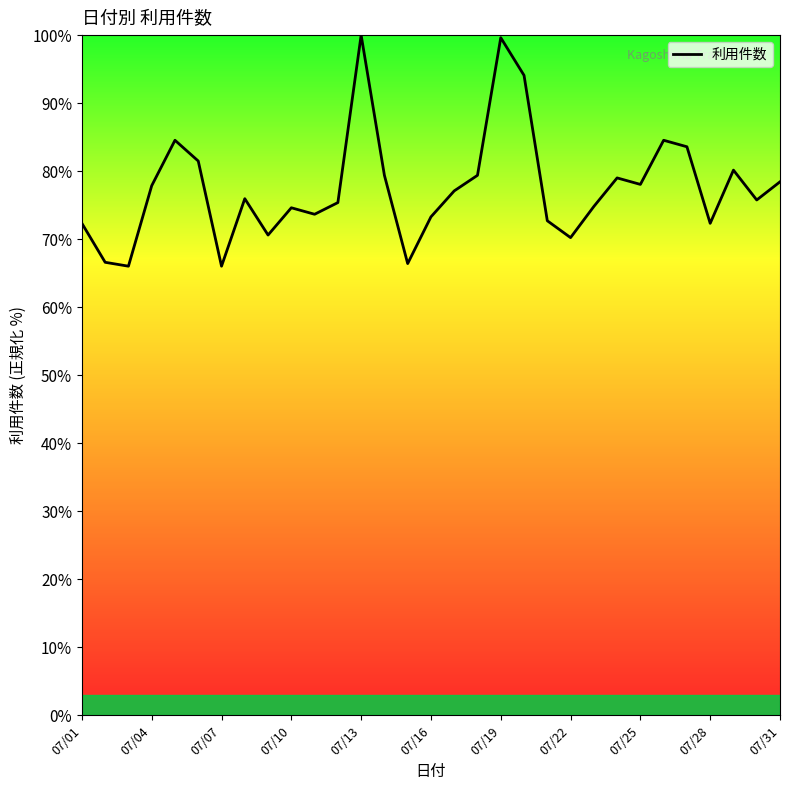

What is the smallest value displayed?

66.0